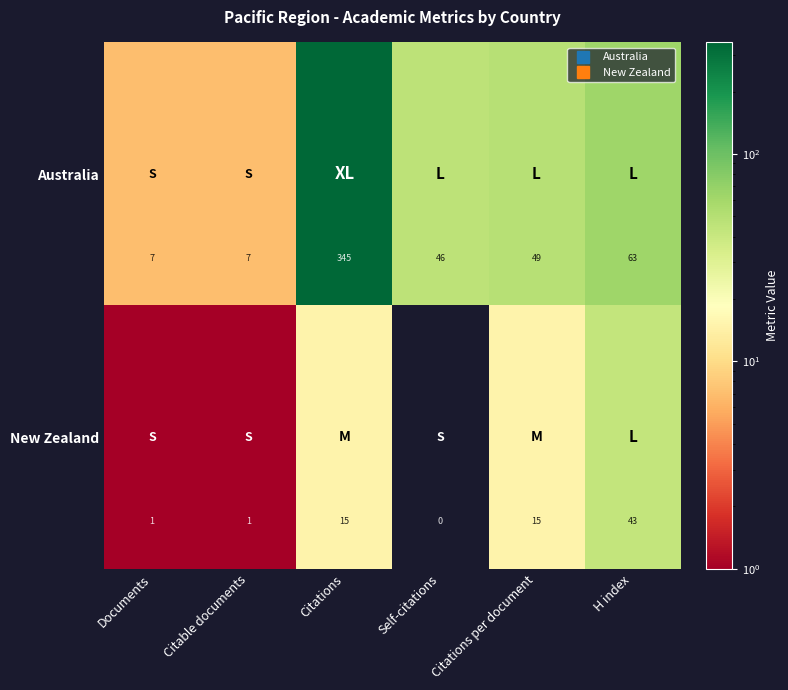

True or false: New Zealand has a value of 1 at Citable documents.

True